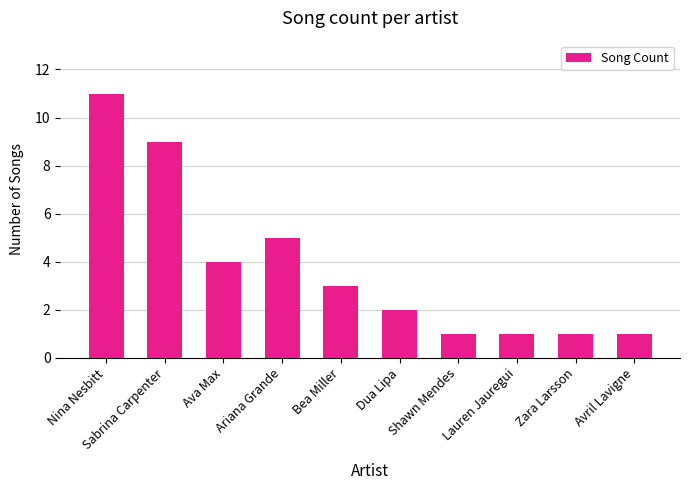

What is the greatest value displayed?

11